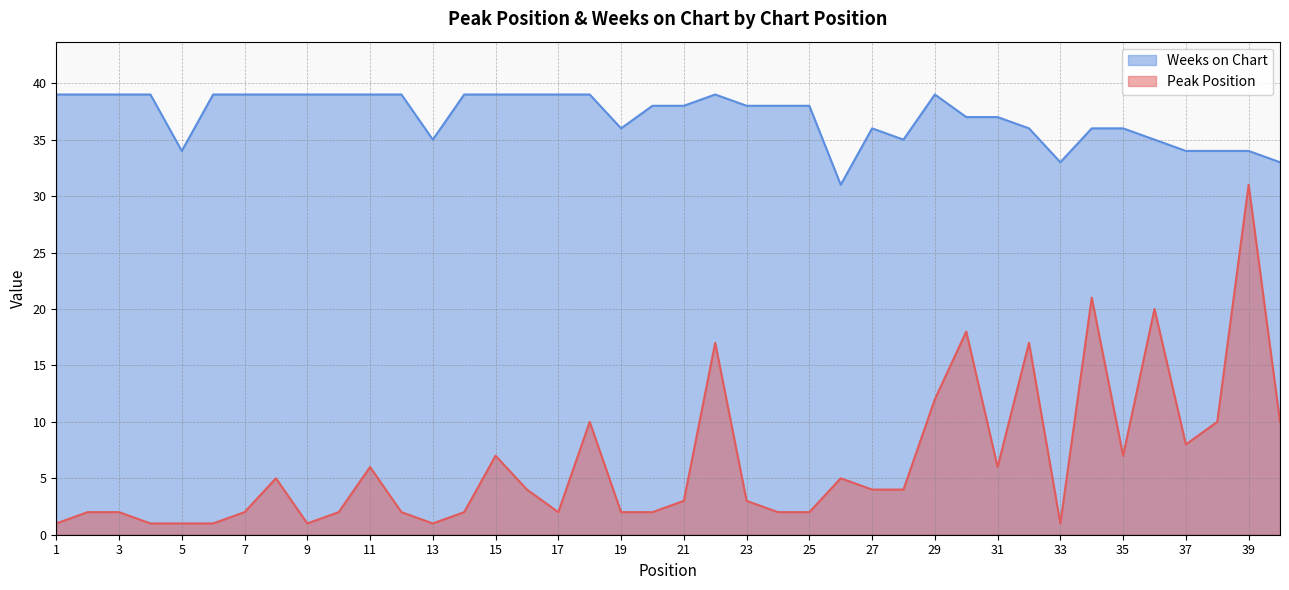

At which label does Peak Position reach its minimum?

1